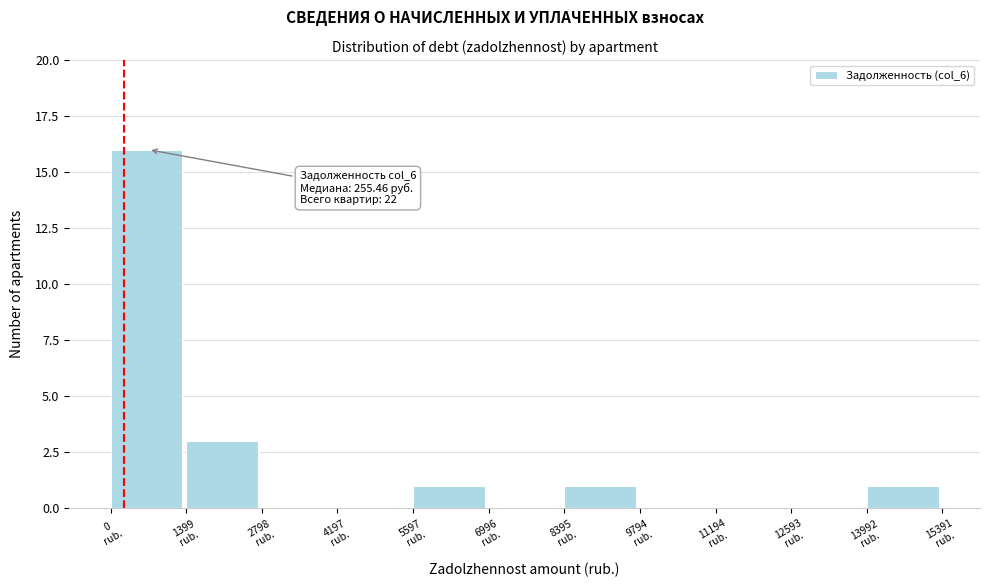

Which range on the x-axis has the tallest bar?

0 to 1400